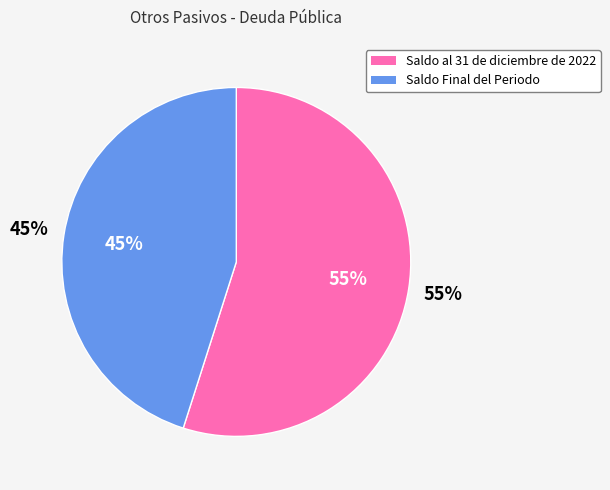

Approximately how many times larger is the value at Saldo al 31 de diciembre de 2022 compared to Saldo Final del Periodo?

1.2